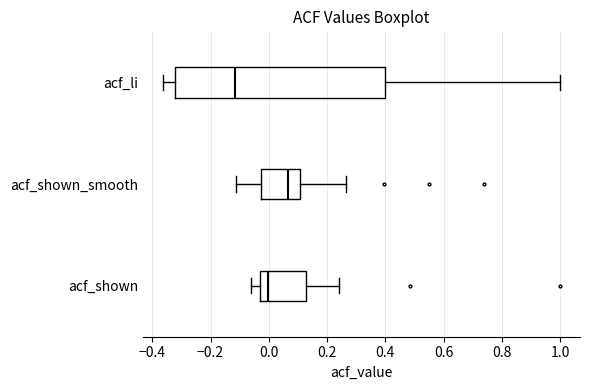

Reading bottom to top, transcribe this box plot: for each box, give where its median line is, the range the box spans, and where its two whiskers end, as read against the x-axis. The values are not printed on the chart, so give them approximately, as read against the axis.

acf_shown: median 0.00, box -0.04 to 0.12, whiskers -0.06 to 0.24
acf_shown_smooth: median 0.06, box -0.02 to 0.10, whiskers -0.12 to 0.26
acf_li: median -0.12, box -0.32 to 0.40, whiskers -0.36 to 1.00